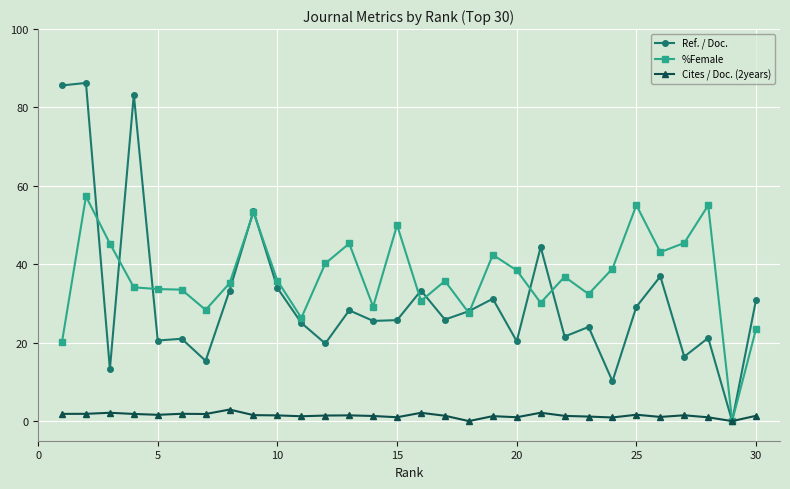

Which series has the widest spread of values?

Ref. / Doc.